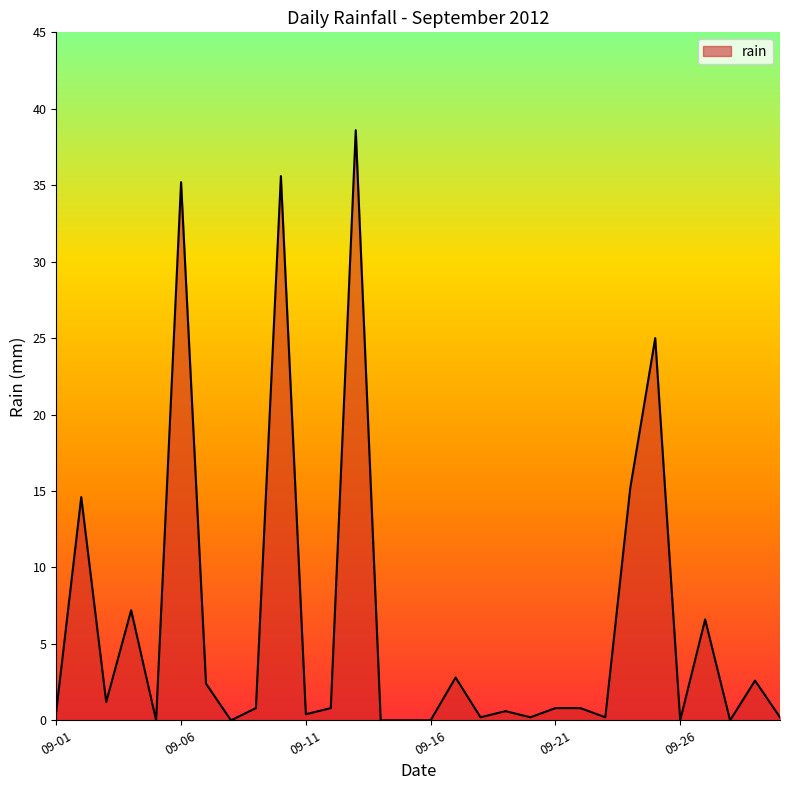

What is the difference between the maximum and minimum values?

38.6